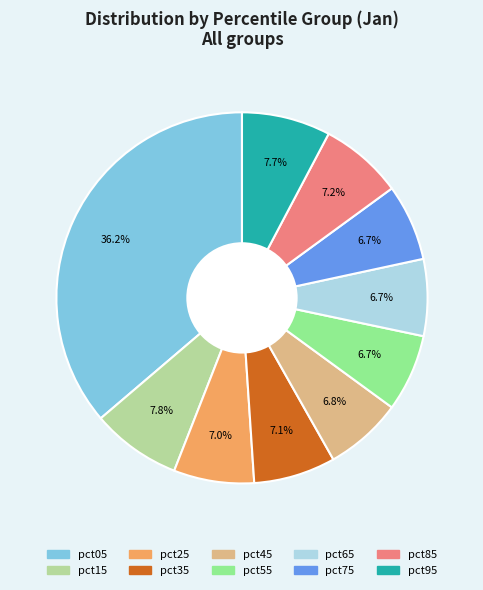

To the nearest percent, what portion does pct75 represent?

7%